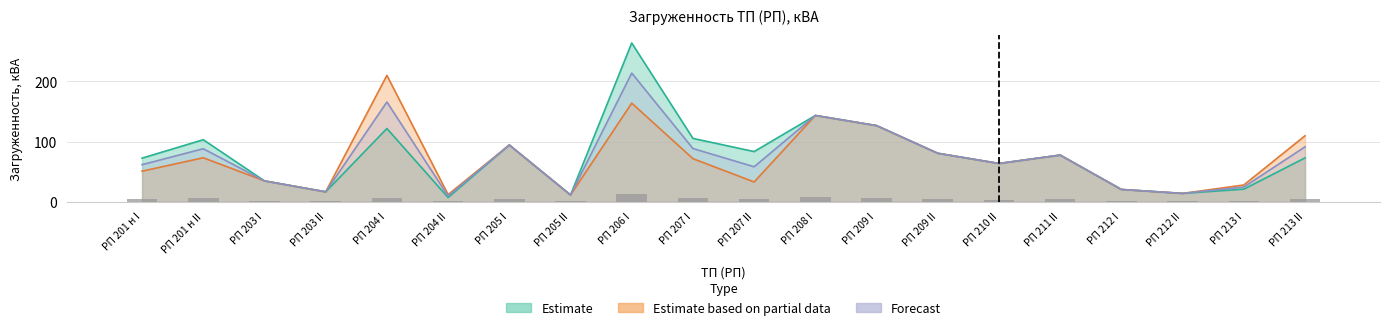

True or false: kVA 2023 has a value of 82.7 at РП 201 н I.

False